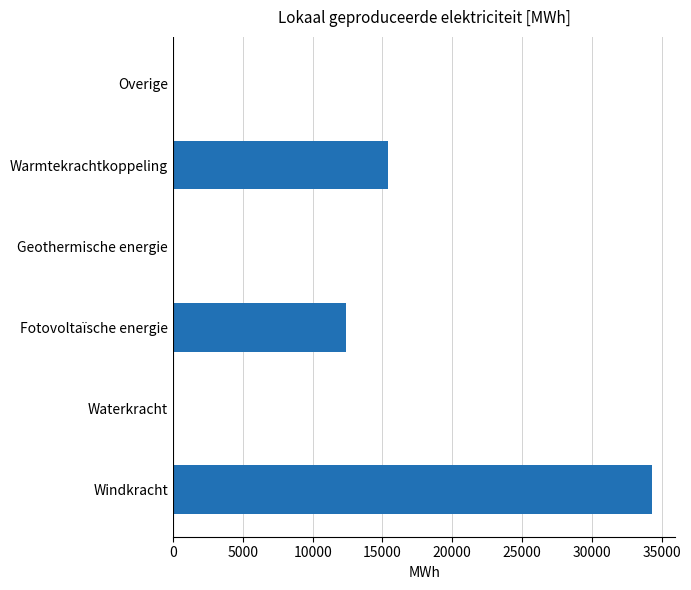

At which label is the value closest to 17134?

Warmtekrachtkoppeling